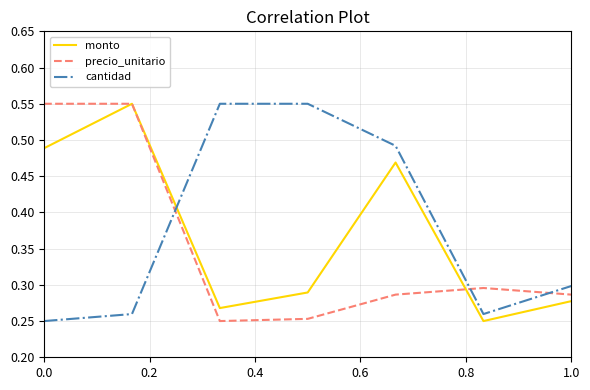

True or false: monto and cantidad intersect in this chart.

True